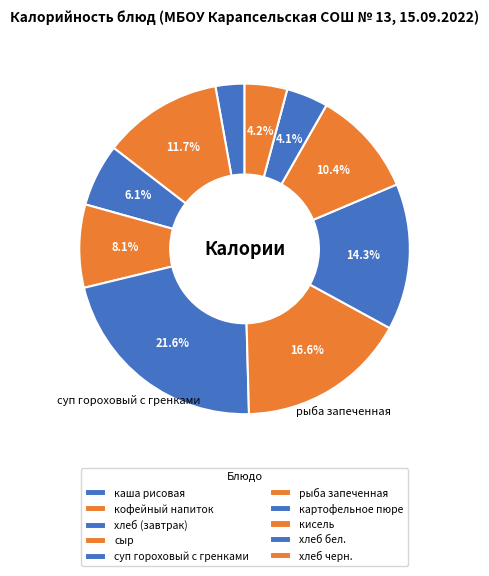

What is the largest slice in the pie chart?

суп гороховый с гренками